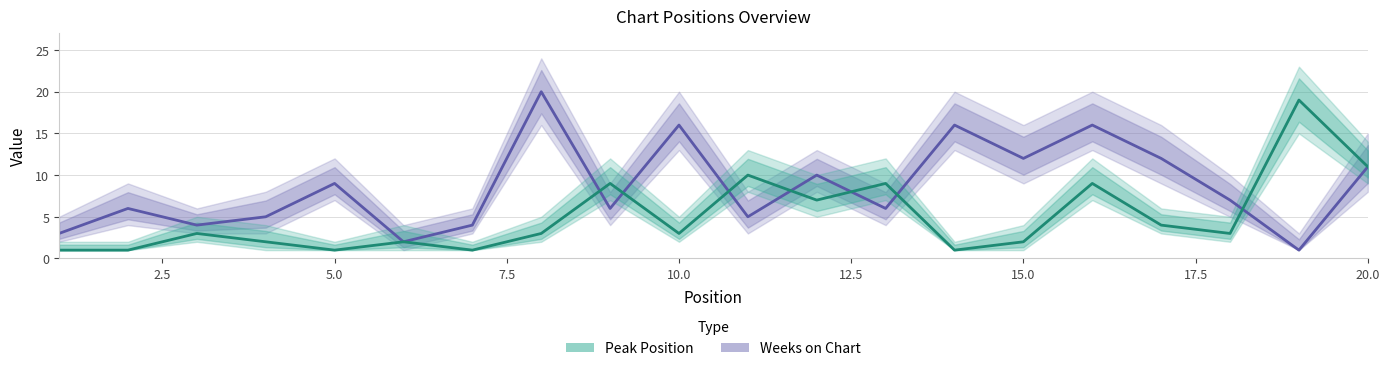

How many interior local valleys does the Weeks on Chart series have?

7